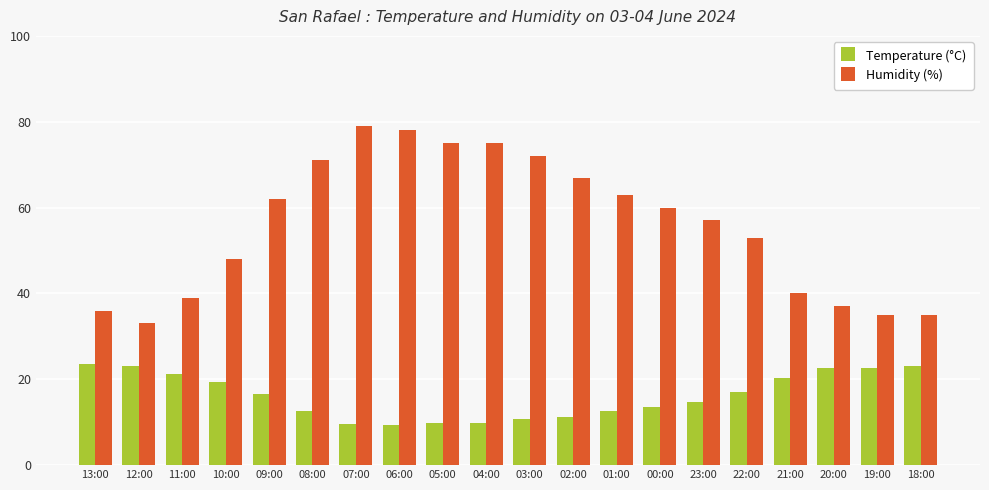

How many groups of bars are there?

20